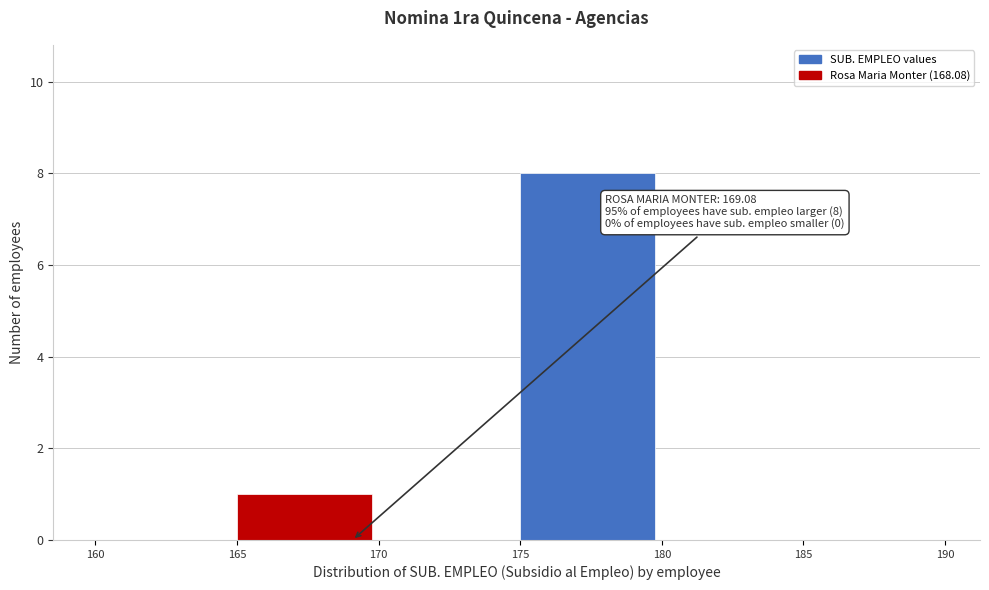

Which range on the x-axis has the tallest bar?

175 to 180